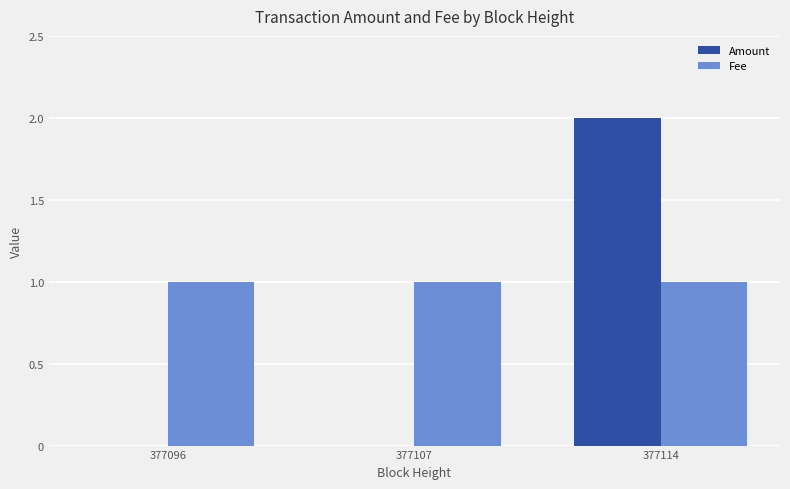

How many data points does each series have?

3